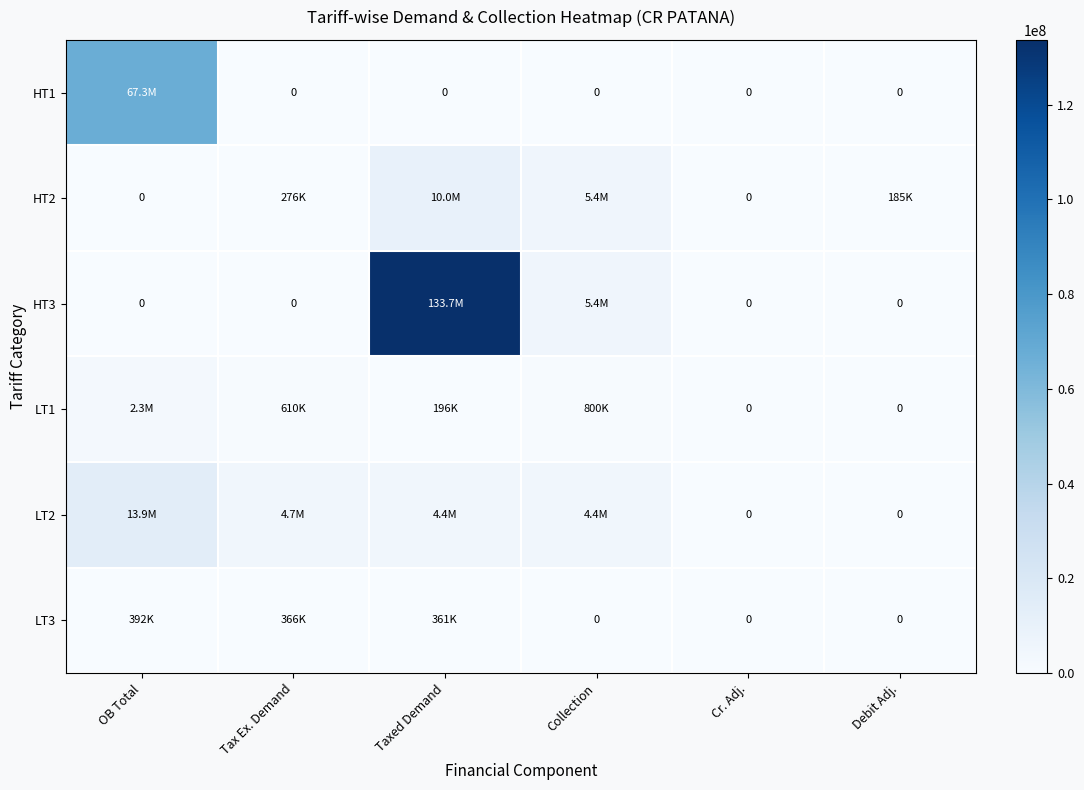

At which category is the sum across all series the highest?

Taxed Demand